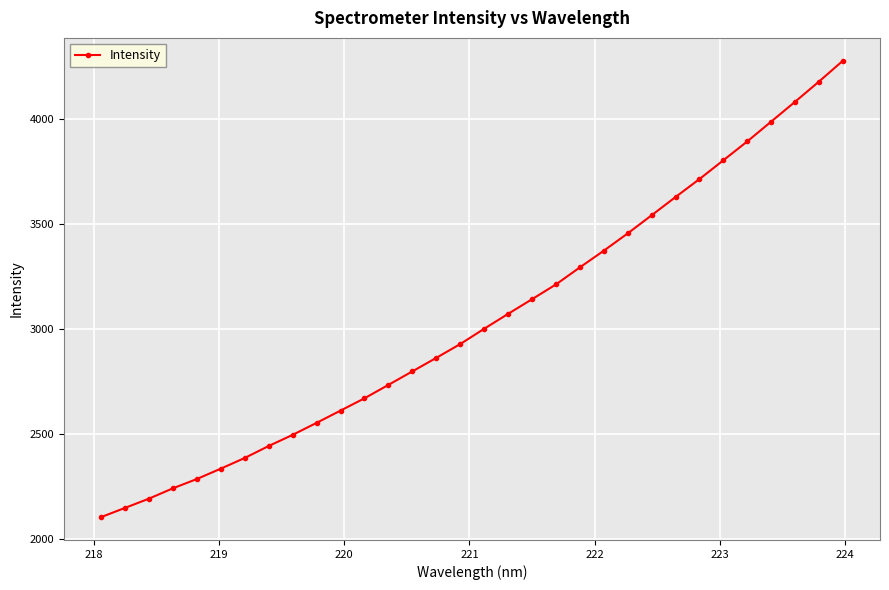

What is the greatest value displayed?

4276.6